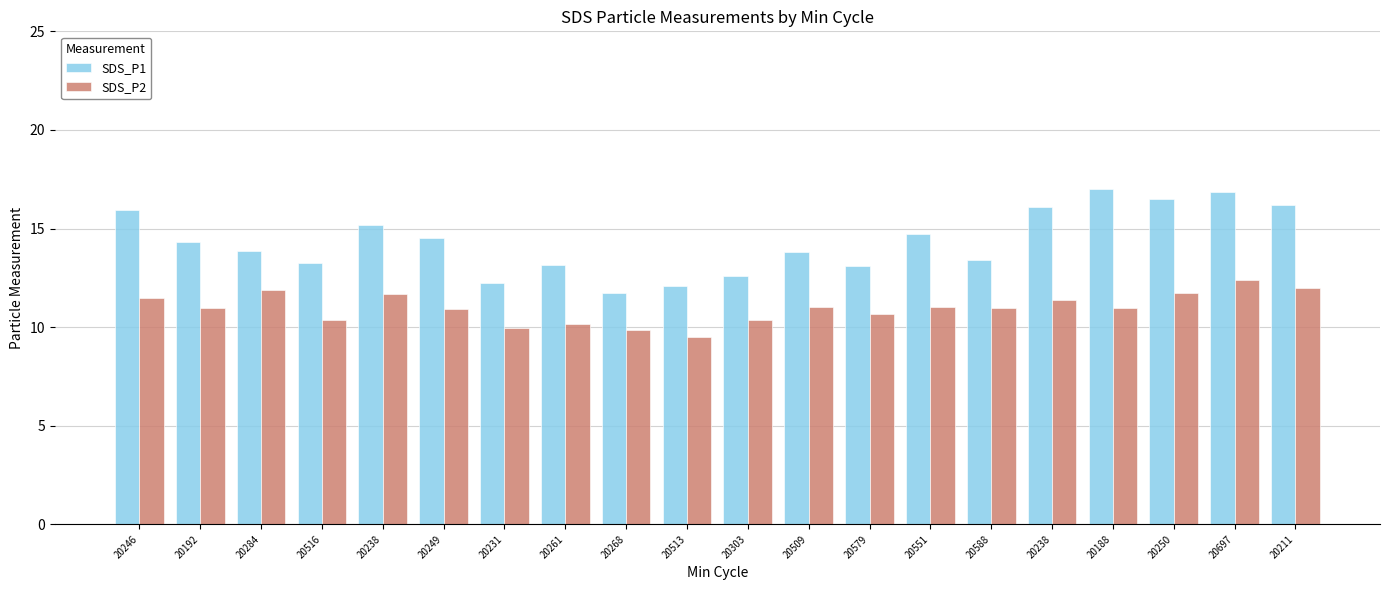

What is the sum of the SDS_P1 values at 20284 and 20238?

30.0